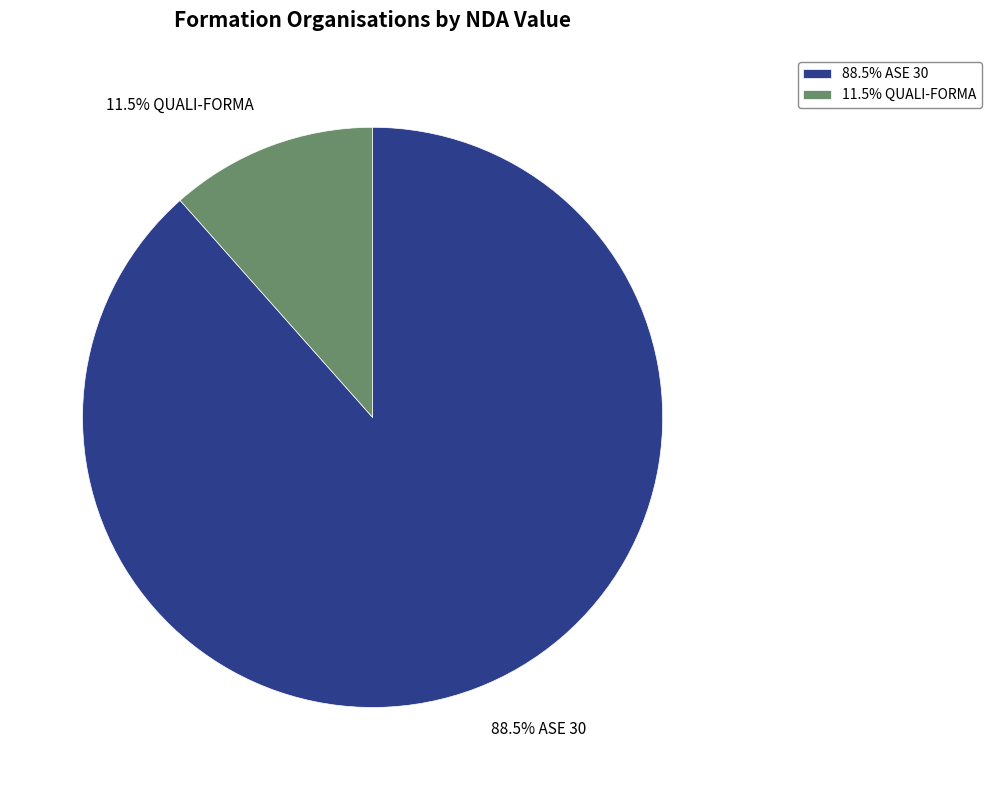

What is the smallest slice in the pie chart?

11.5% QUALI-FORMA